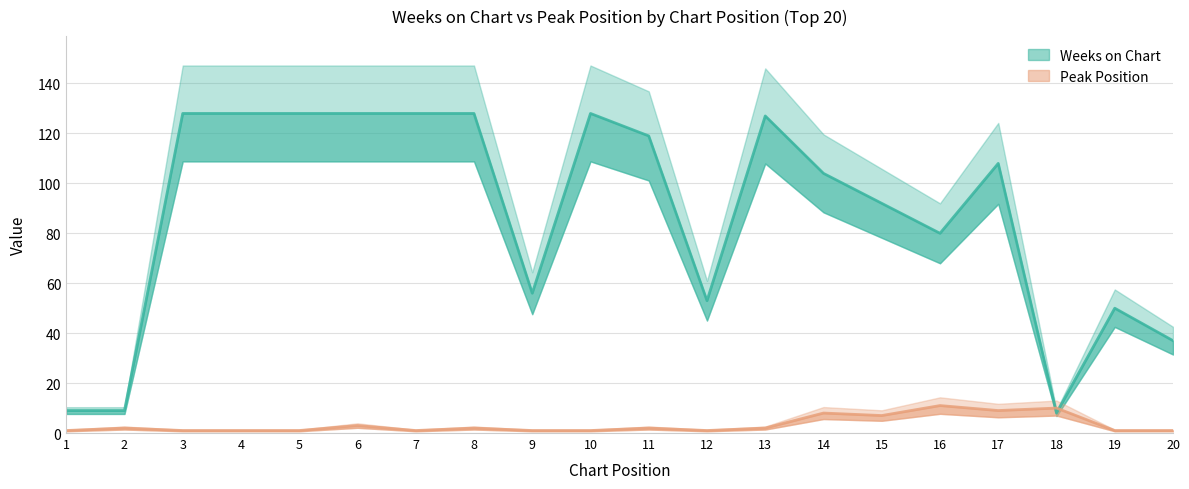

In Weeks on Chart, how many points are lower than both neighbors (excluding endpoints)?

4